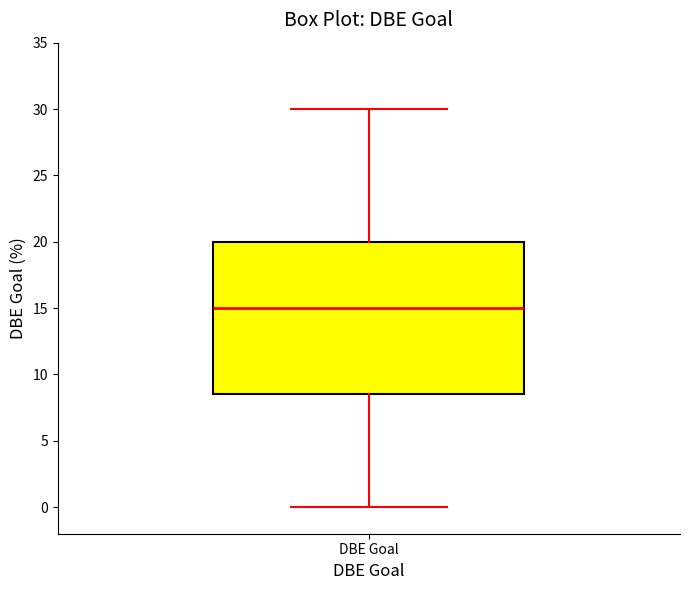

Transcribe this box plot: give where the median line is, the range the box spans, and where the two whiskers end, as read against the y-axis. The values are not printed on the chart, so give them approximately, as read against the axis.

median 15.0, box 8.5 to 20.0, whiskers 0.0 to 30.0